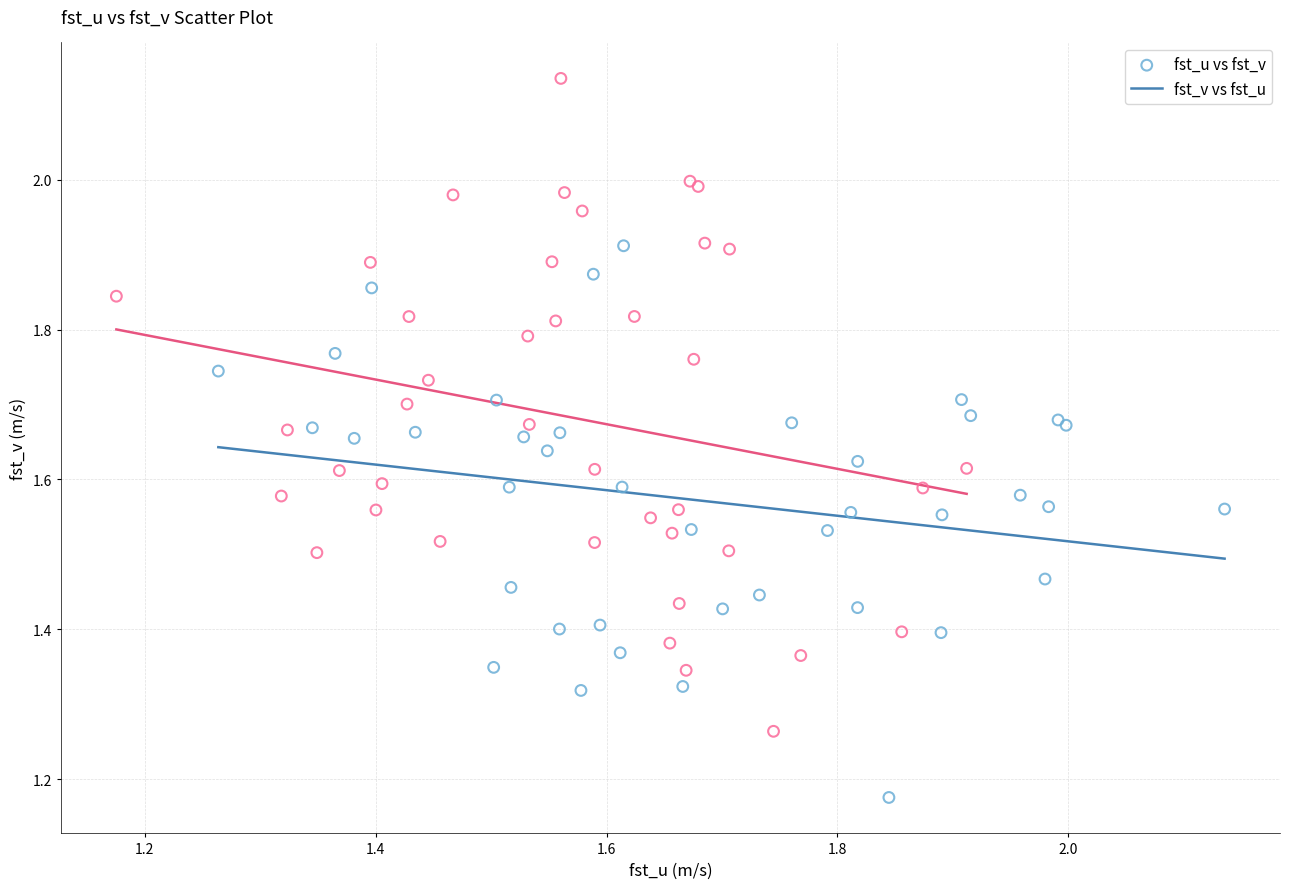

Which series contains the lowest Y value?

fst_u vs fst_v